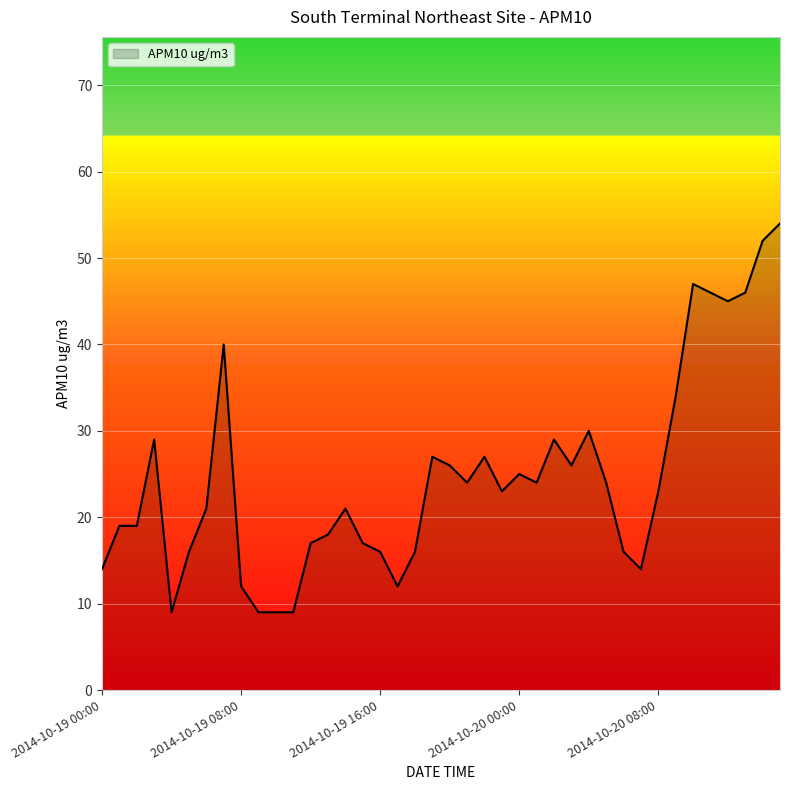

What is the greatest value displayed?

54